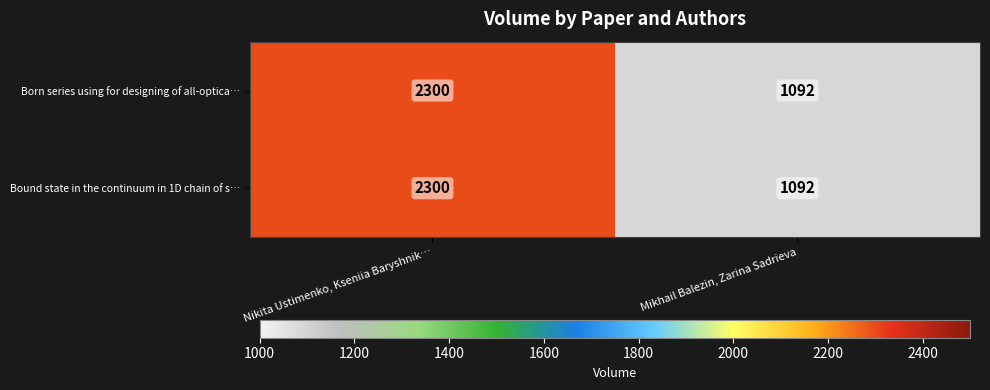

What is the approximate value of Born series using for designing of all-optica… at Nikita Ustimenko, Kseniia Baryshnik…, to the nearest 10?

2300